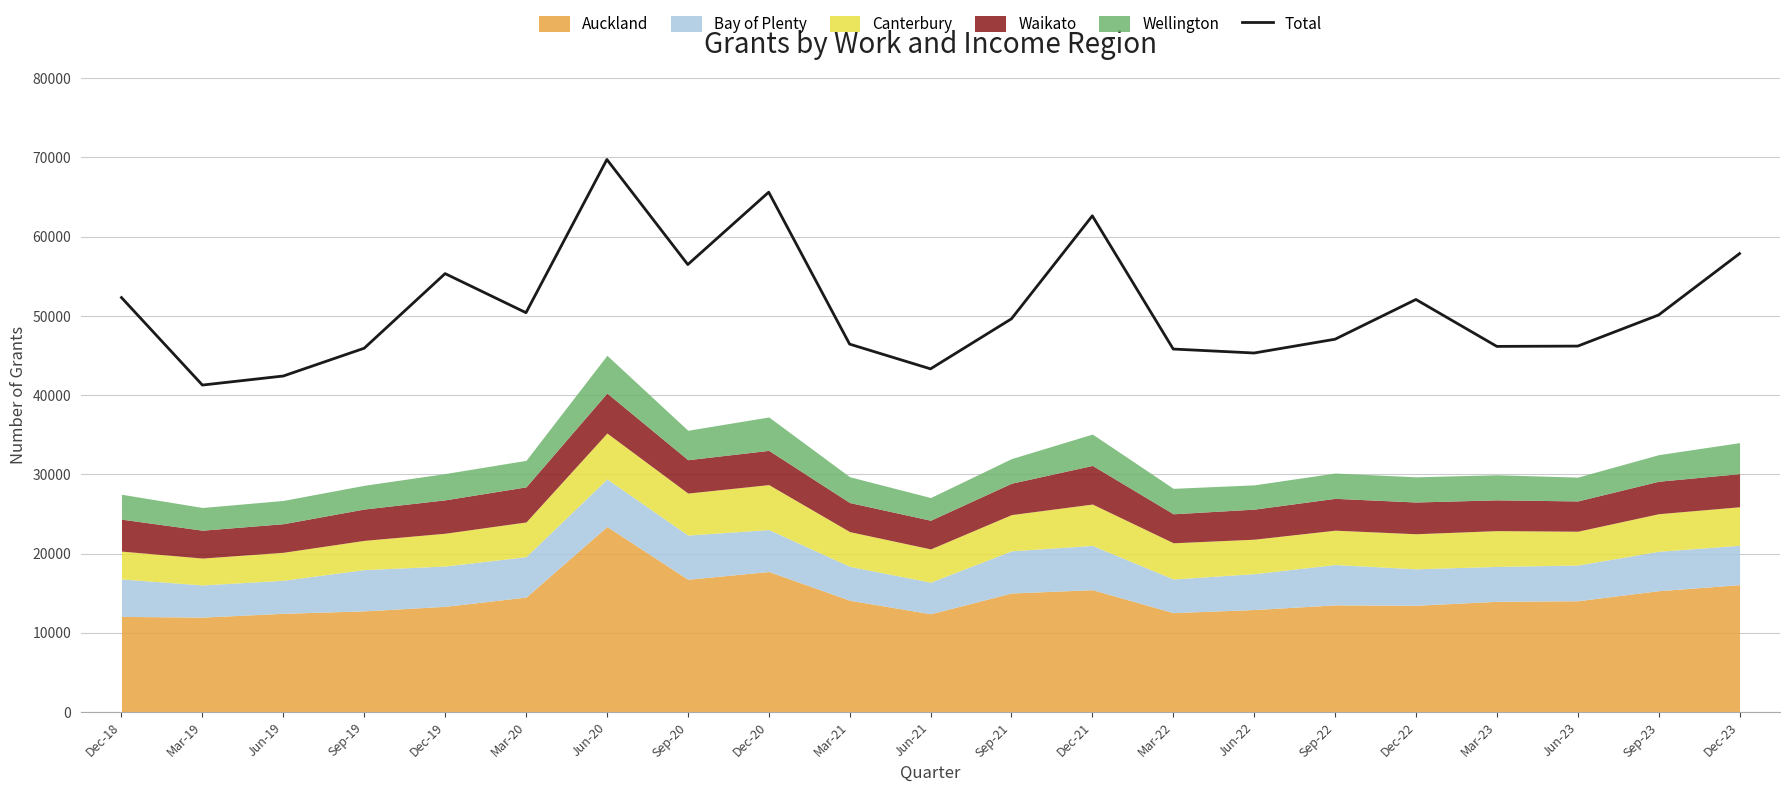

Rank the categories by value from lowest to highest.

Mar-19, Jun-19, Jun-21, Jun-22, Mar-22, Sep-19, Mar-23, Jun-23, Mar-21, Sep-22, Sep-21, Sep-23, Mar-20, Dec-22, Dec-18, Dec-19, Sep-20, Dec-23, Dec-21, Dec-20, Jun-20